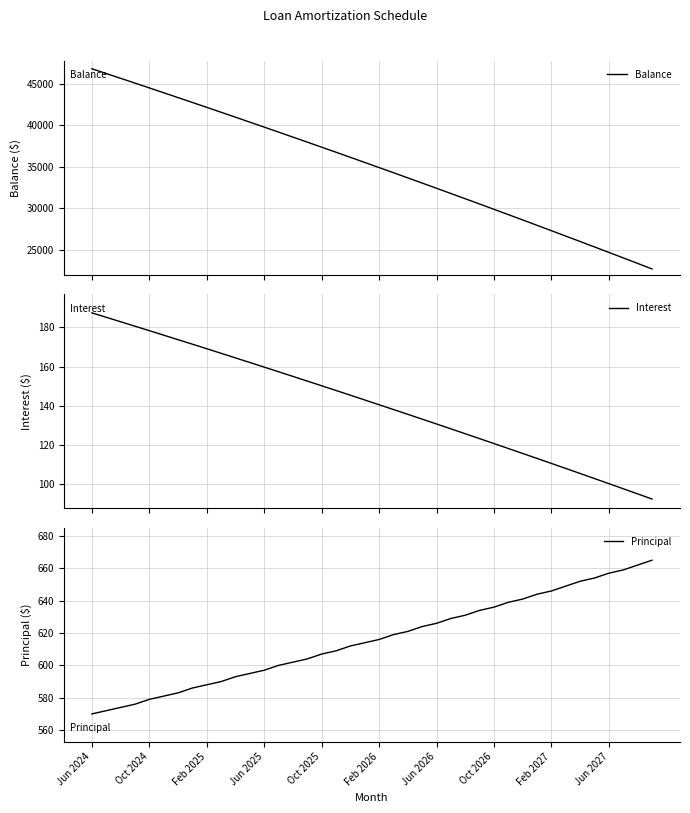

What is the highest value of the Balance series?

46780